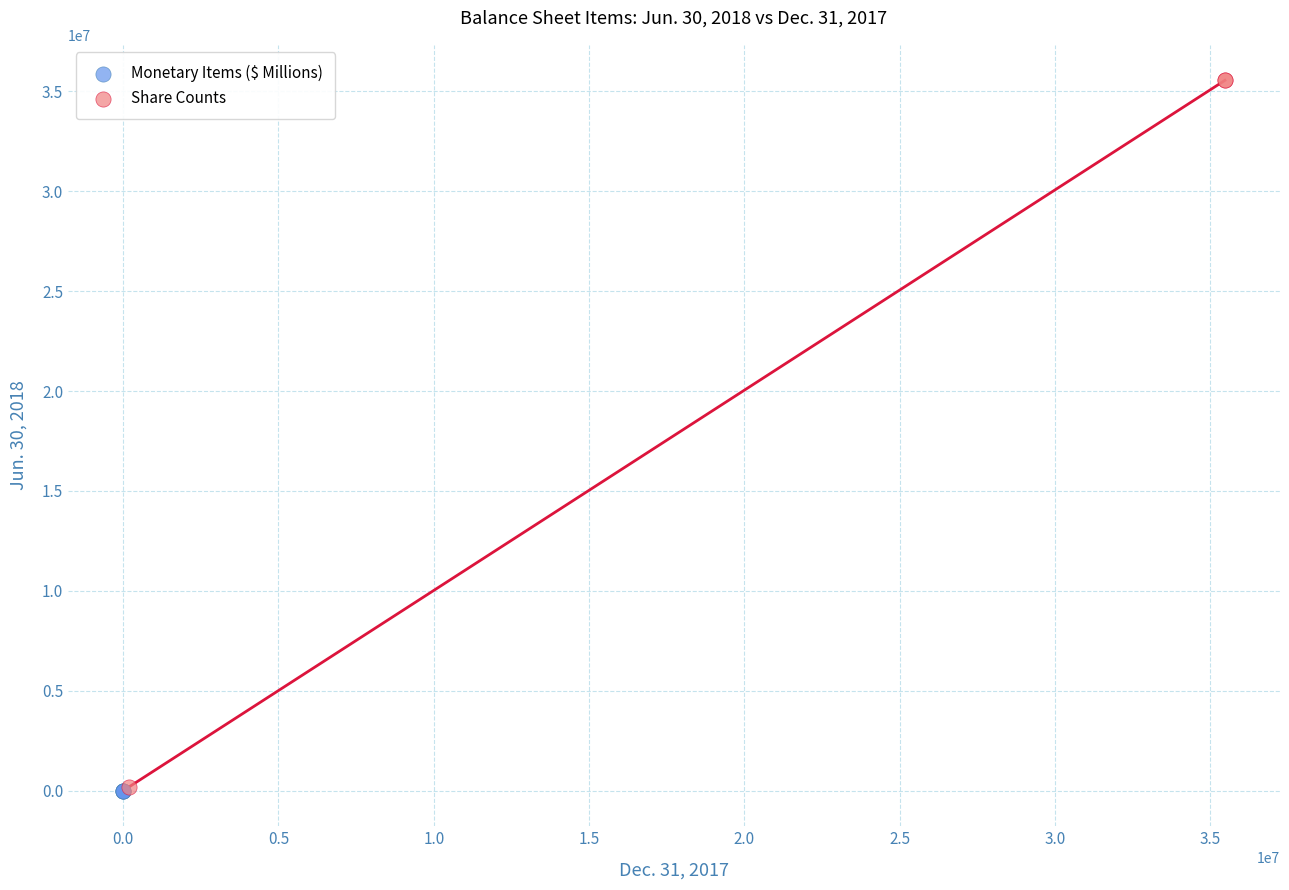

Which series has the largest Y range (max minus min)?

Share Counts